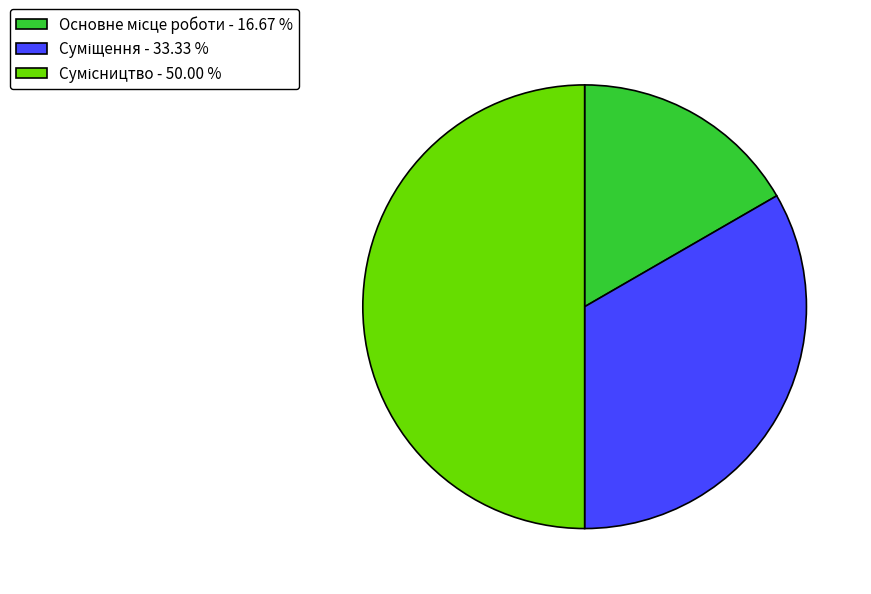

Count the number of slices in the pie.

3